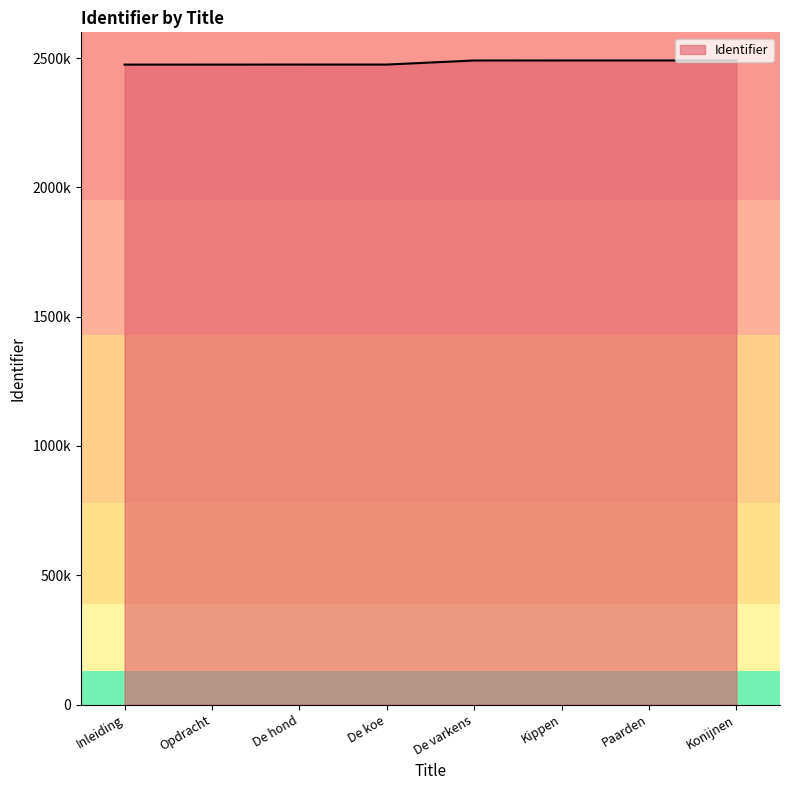

True or false: the data shows 2475133 at Inleiding.

True